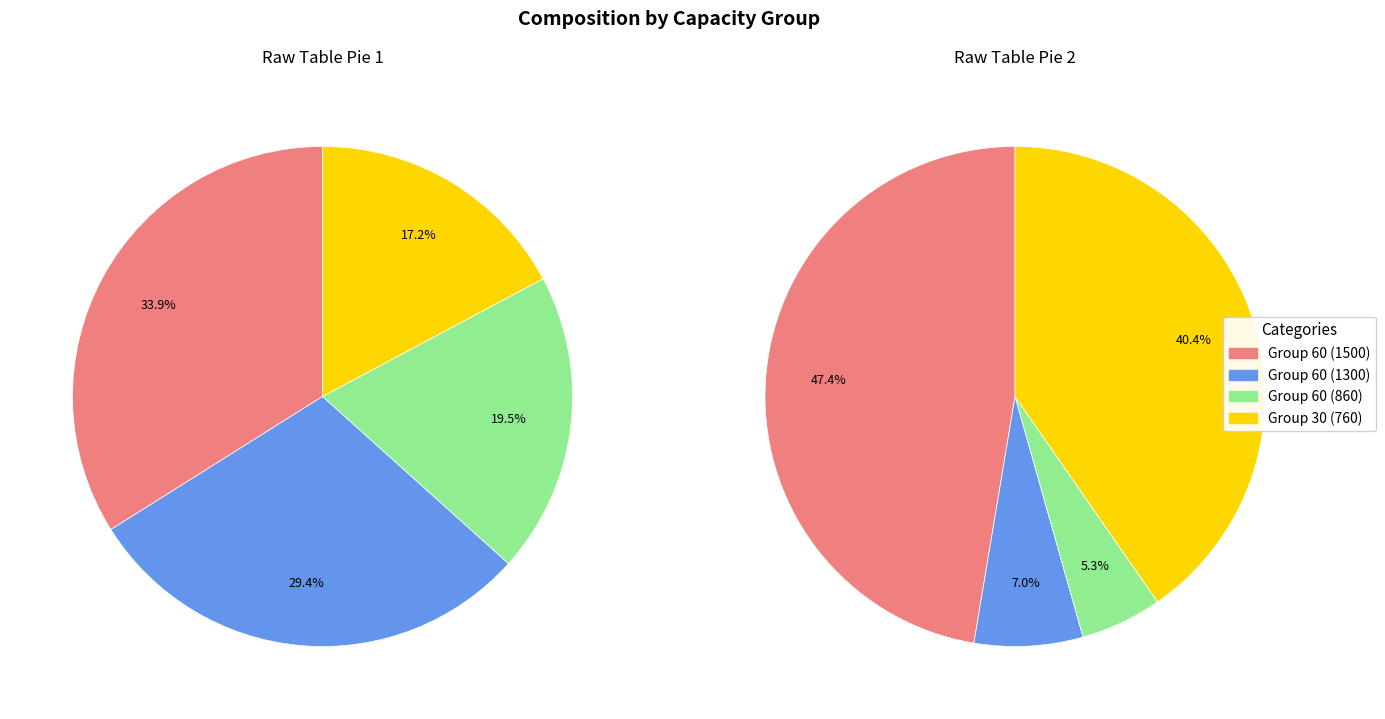

Is there any slice that represents more than half of the pie?

No